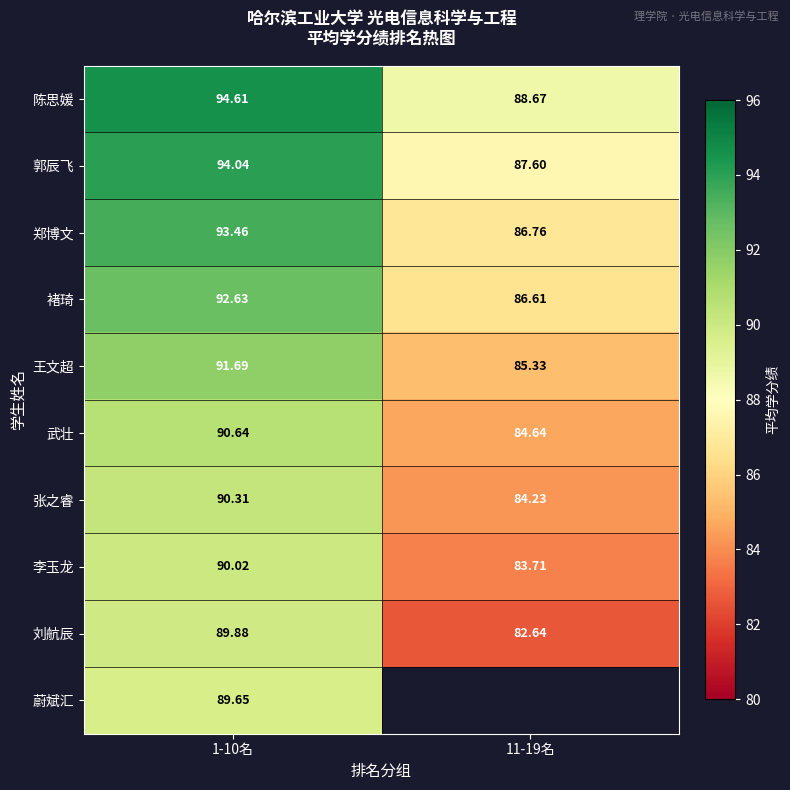

Is the value of 武壮 at 1-10名 greater than the value of 郭辰飞 at 11-19名?

Yes